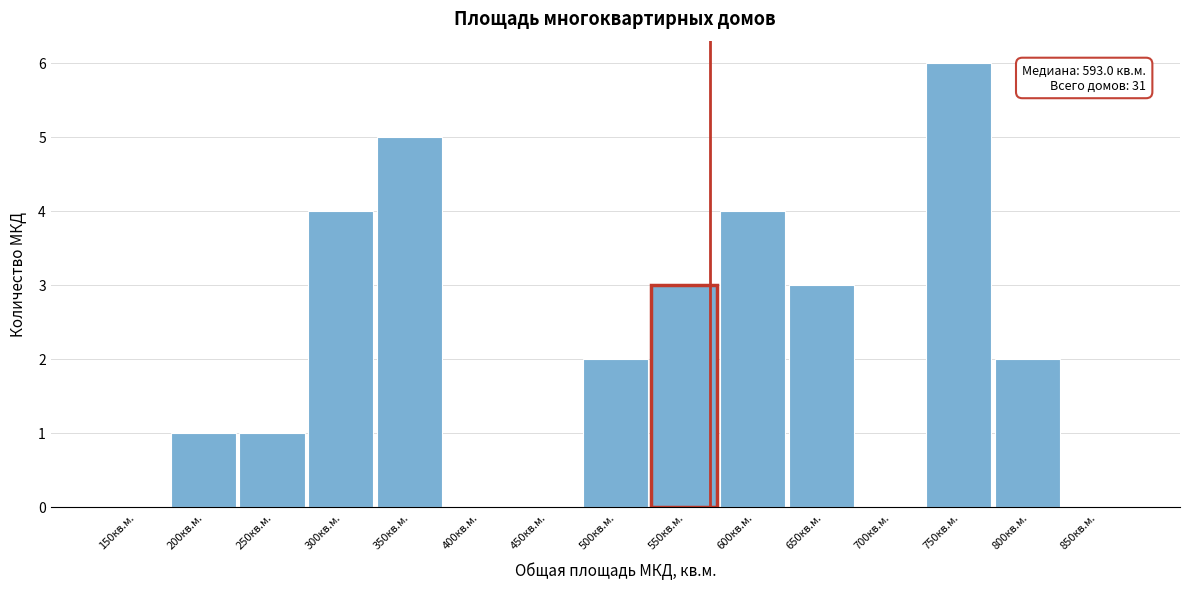

Reading right to left, what are all the values shown in this chart?

850кв.м.=0	800кв.м.=2	750кв.м.=6	700кв.м.=0	650кв.м.=3	600кв.м.=4	550кв.м.=3	500кв.м.=2	450кв.м.=0	400кв.м.=0	350кв.м.=5	300кв.м.=4	250кв.м.=1	200кв.м.=1	150кв.м.=0